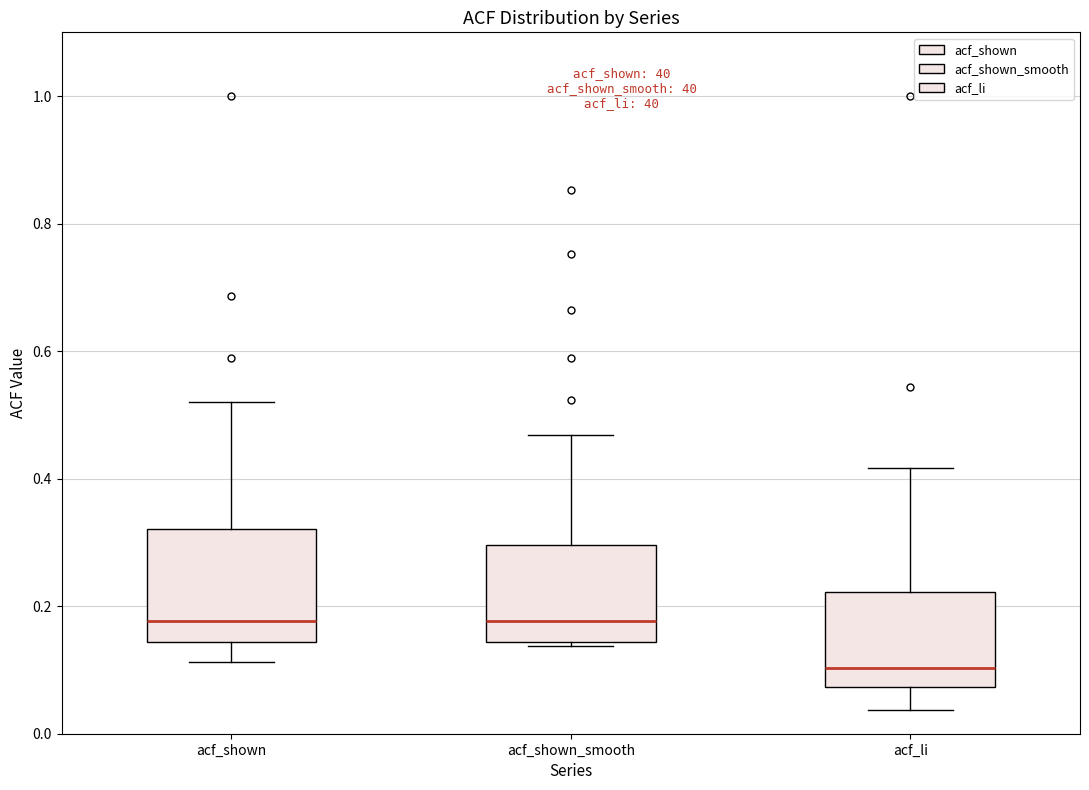

Where is the upper edge of the box for acf_shown_smooth on the y-axis? The values are not printed on the chart, so give them approximately, as read against the axis.

0.30